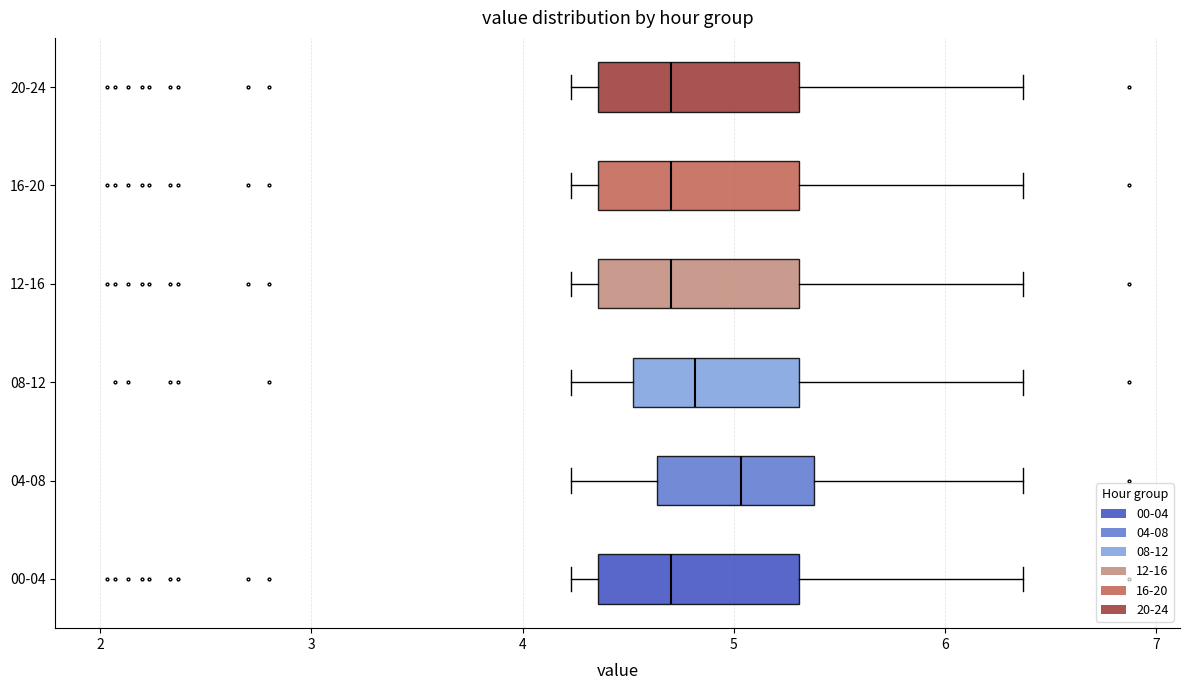

Reading bottom to top, transcribe this box plot: for each box, give where its median line is, the range the box spans, and where its two whiskers end, as read against the x-axis. The values are not printed on the chart, so give them approximately, as read against the axis.

00-04: median 4.7, box 4.4 to 5.3, whiskers 4.2 to 6.4
04-08: median 5.0, box 4.6 to 5.4, whiskers 4.2 to 6.4
08-12: median 4.8, box 4.5 to 5.3, whiskers 4.2 to 6.4
12-16: median 4.7, box 4.4 to 5.3, whiskers 4.2 to 6.4
16-20: median 4.7, box 4.4 to 5.3, whiskers 4.2 to 6.4
20-24: median 4.7, box 4.4 to 5.3, whiskers 4.2 to 6.4